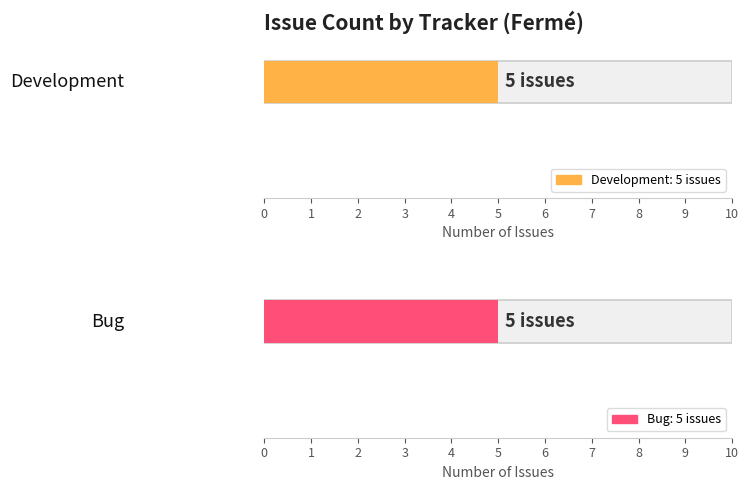

Does the chart contain stacked bars?

No